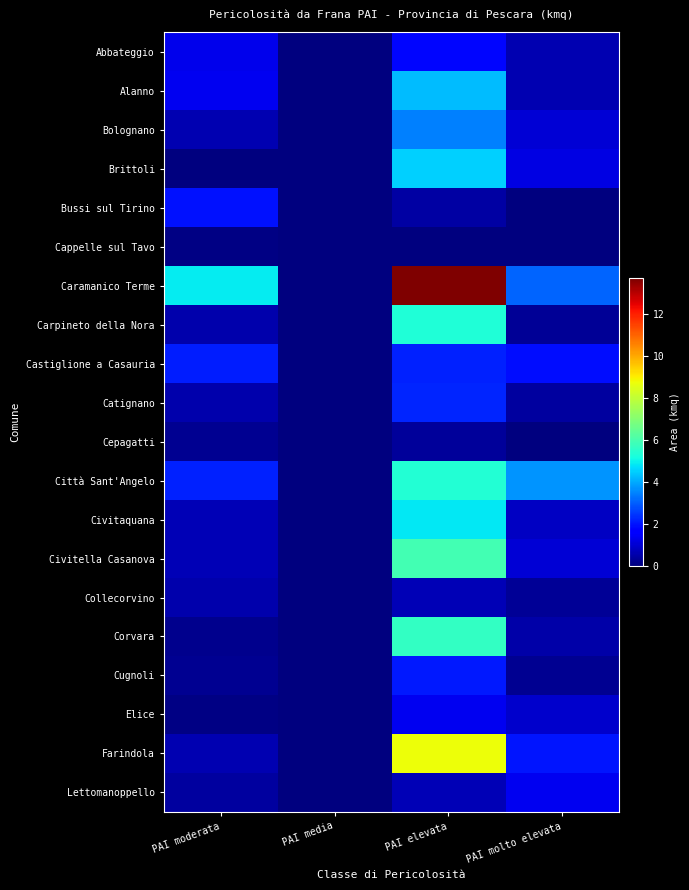

Which series has the largest total across all categories?

Caramanico Terme